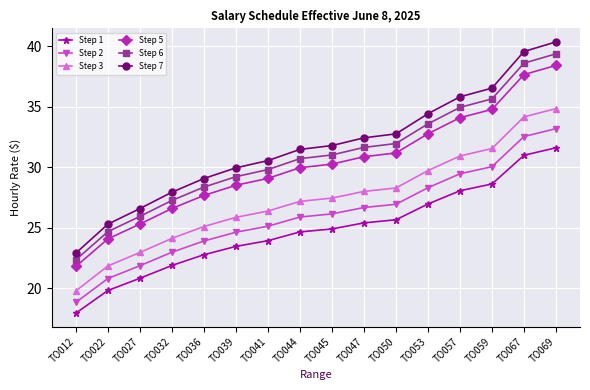

What is the total value across all series at TO032?

150.8